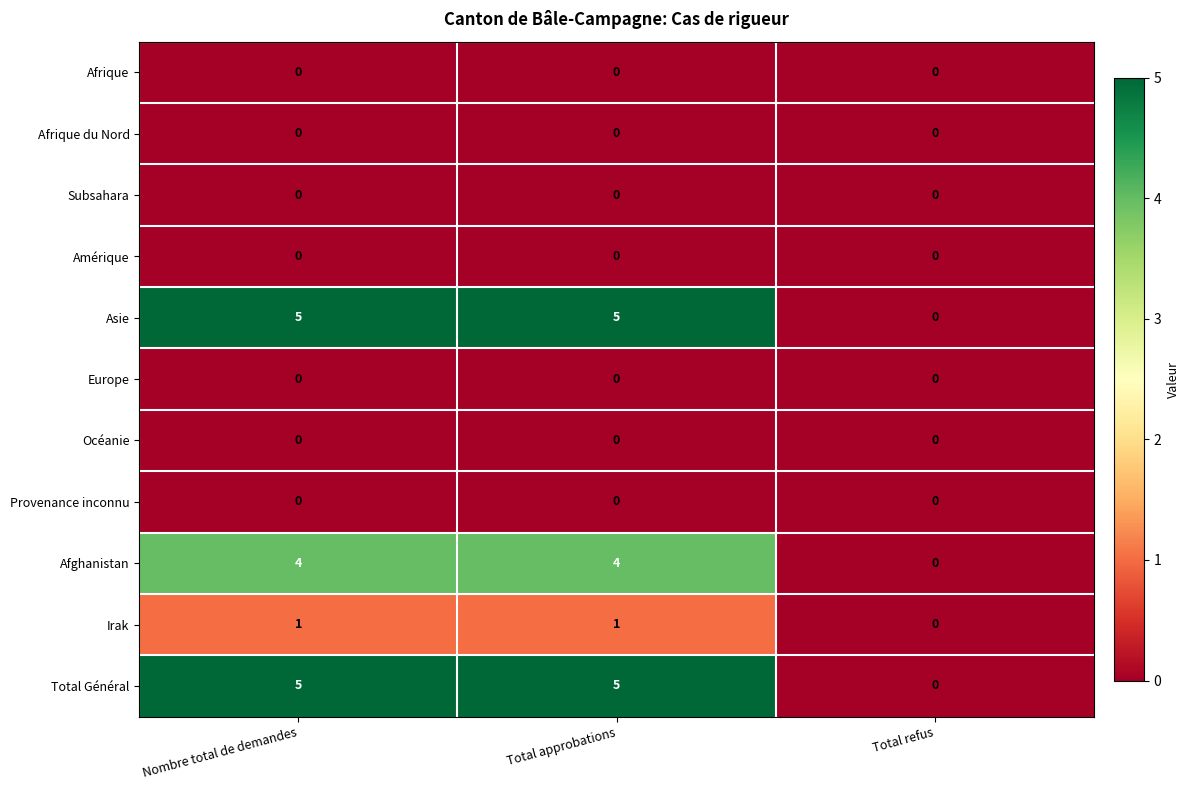

At which label does Asie reach its minimum?

Total refus